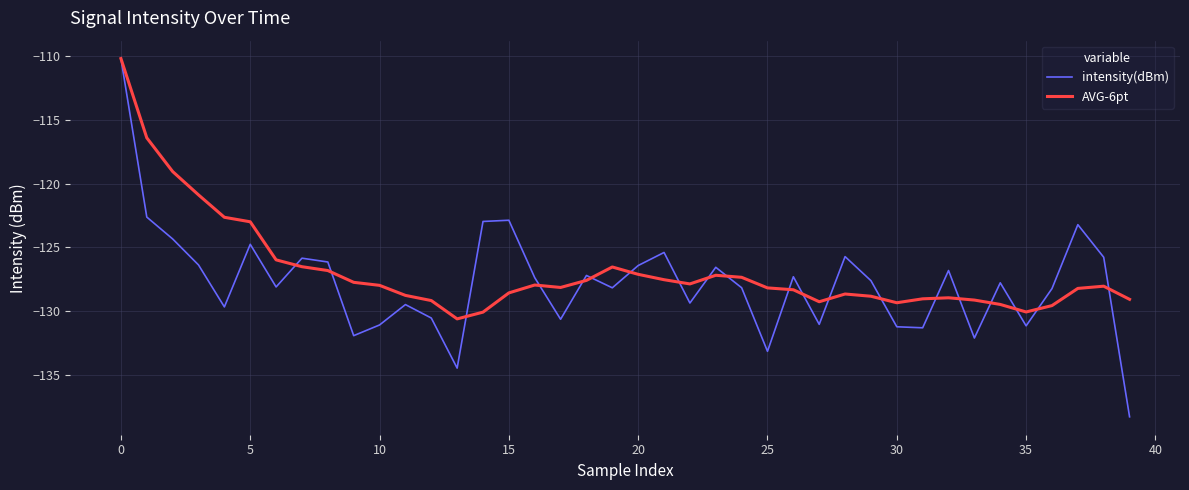

Which series has the largest range (max minus min)?

intensity(dBm)